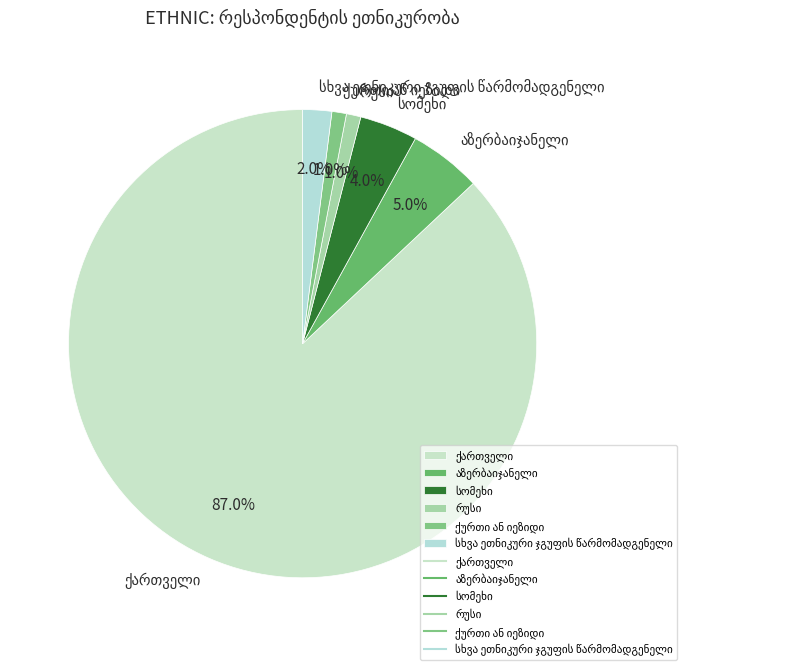

Is there any slice that represents more than half of the pie?

Yes